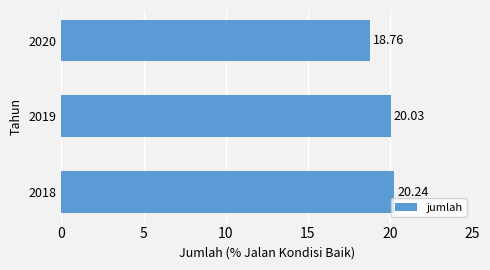

What is the difference between the second highest and minimum values?

1.3